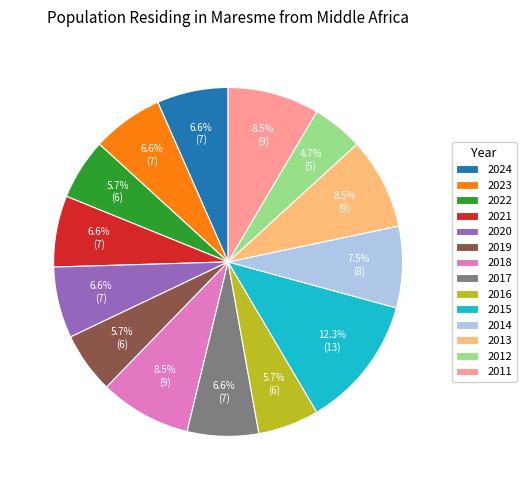

Count the number of slices in the pie.

14